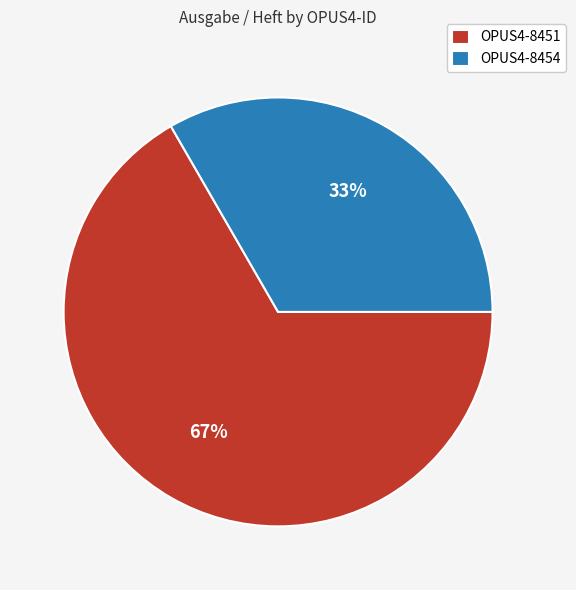

To the nearest percent, what percentage of the pie is OPUS4-8454?

33%